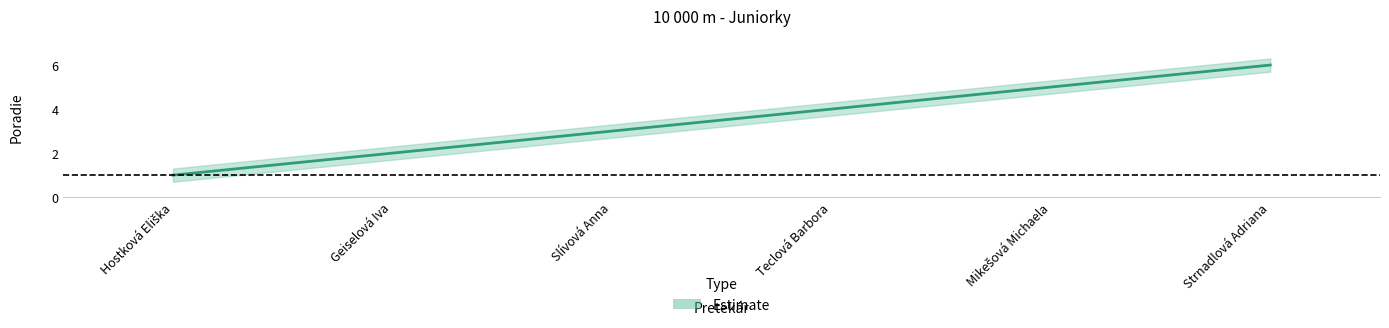

Which series has the largest range (max minus min)?

Poradie